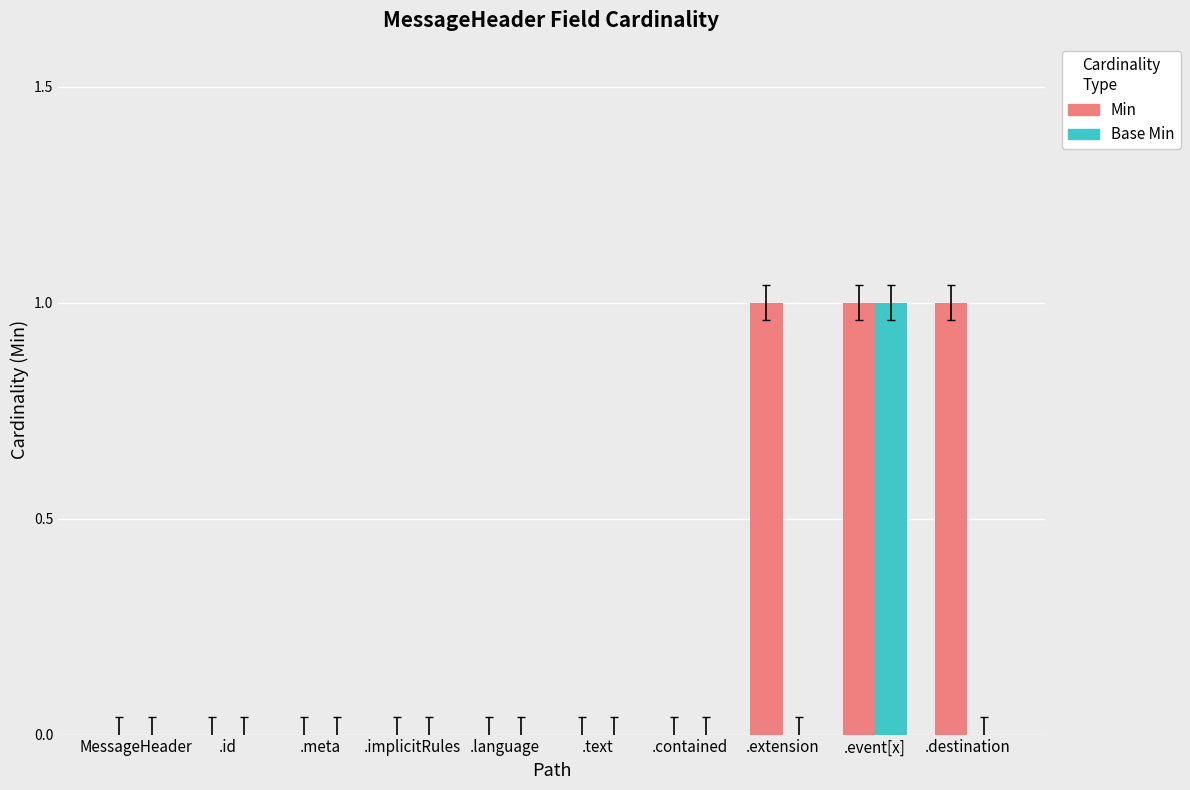

Is it true that Min equals 0 at .contained?

True